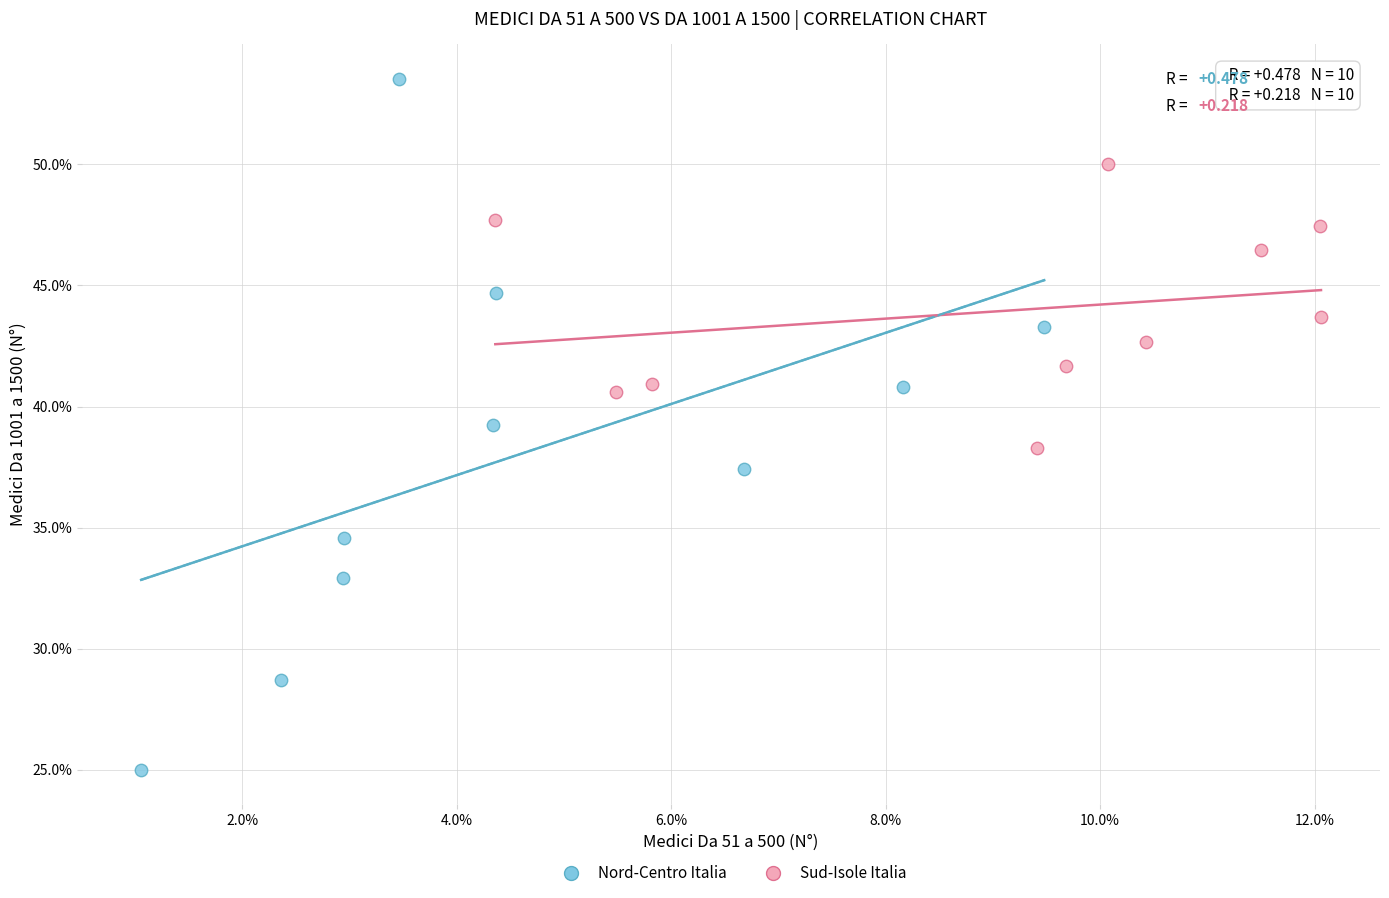

Which series has the largest Y range (max minus min)?

Nord-Centro Italia